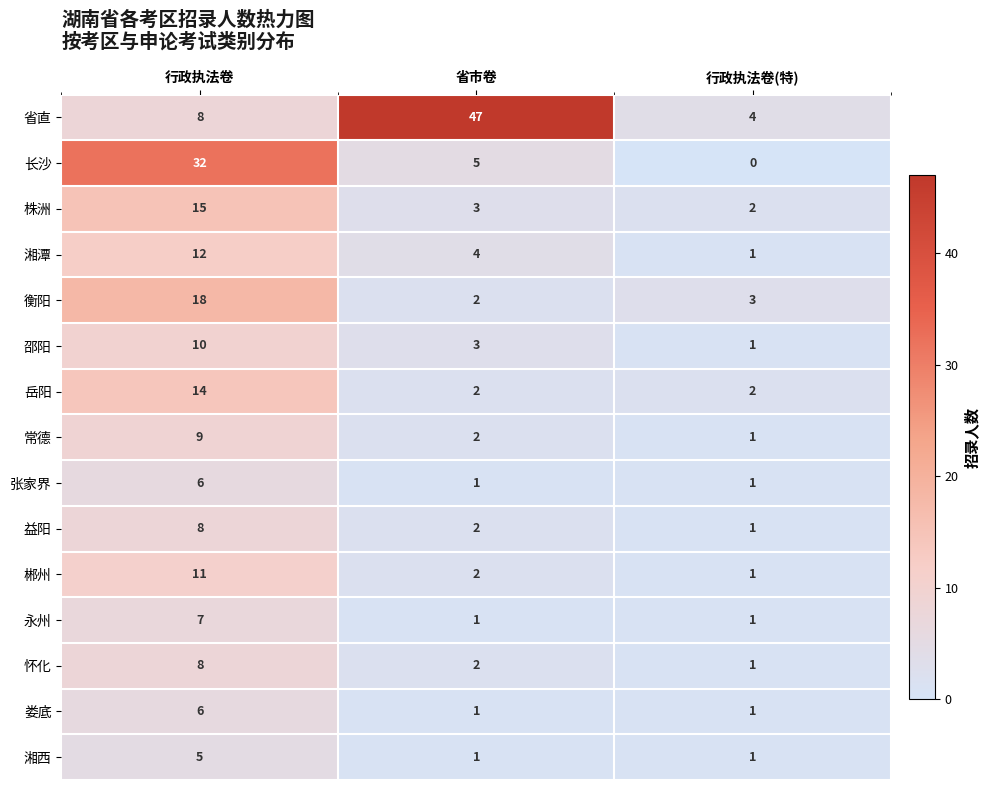

How many 岳阳 values are between 2 and 14?

3